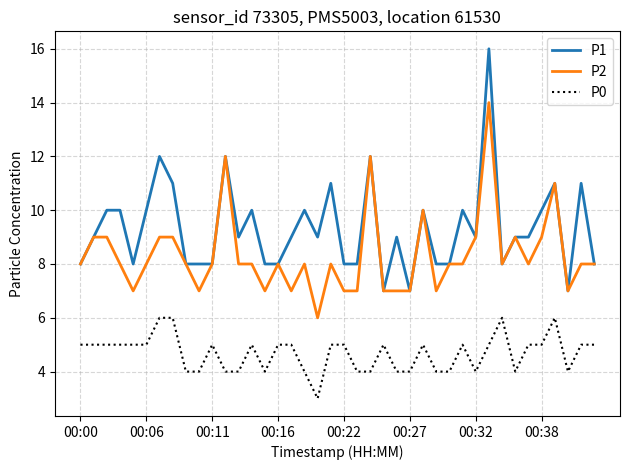

What is the maximum value shown in the chart?

16